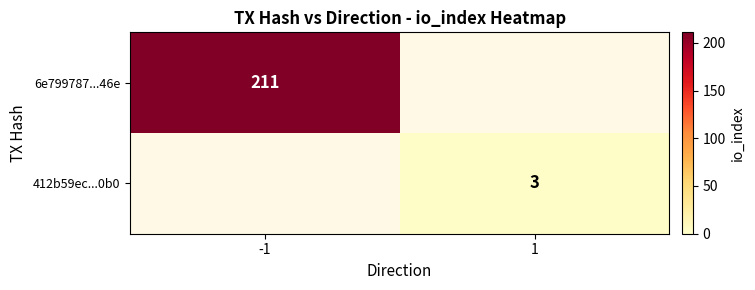

At how many categories does at least one series exceed 170?

1